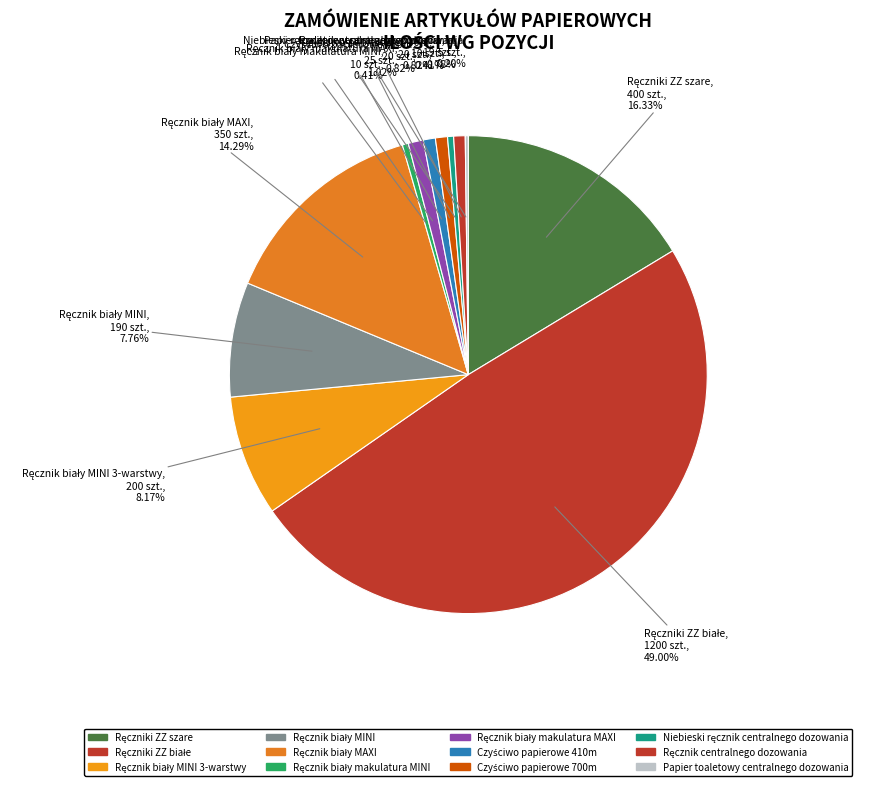

To the nearest percent, what is the average slice percentage?

8%